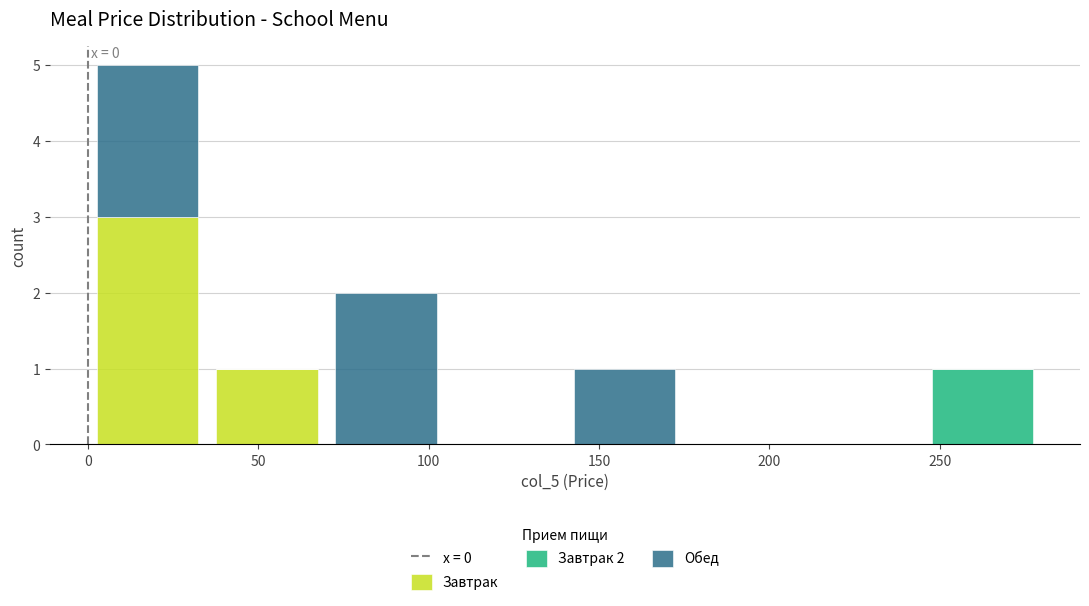

Which range on the x-axis has the tallest stacked bar (by total height)?

0 to 35